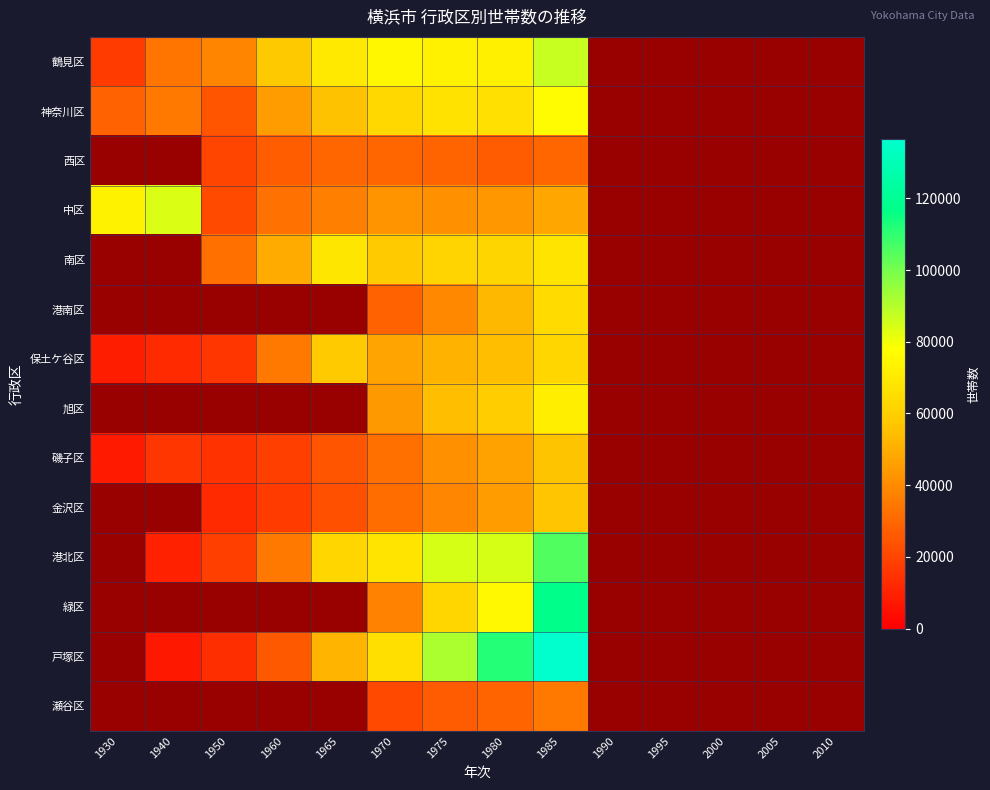

List the series in order of their peak value, lowest first.

西区, 瀬谷区, 磯子区, 金沢区, 保土ケ谷区, 港南区, 南区, 旭区, 神奈川区, 中区, 鶴見区, 港北区, 緑区, 戸塚区